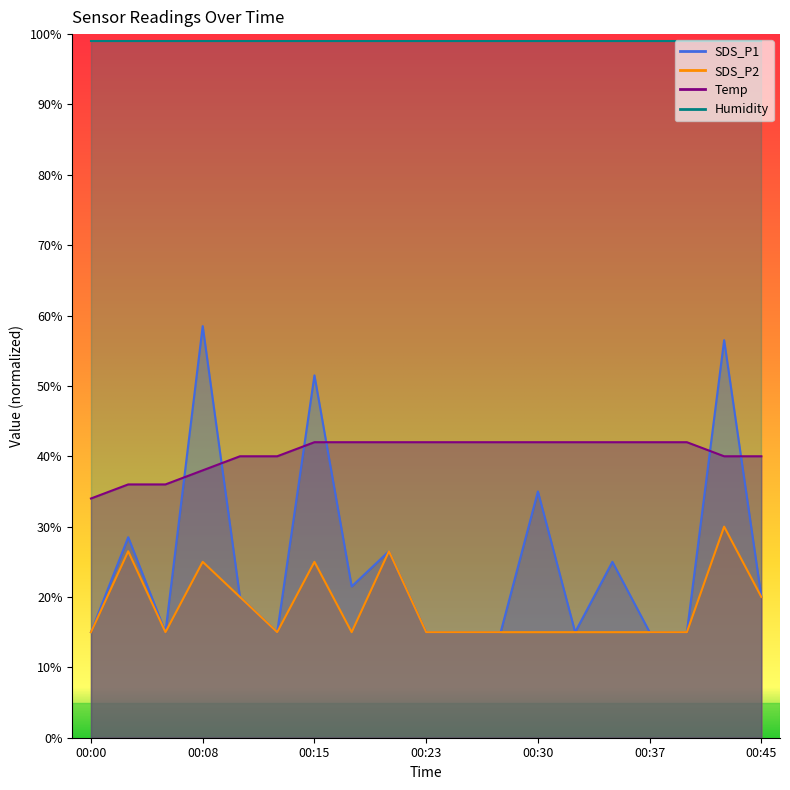

Is it true that Temp equals 40.0 at 00:45?

True